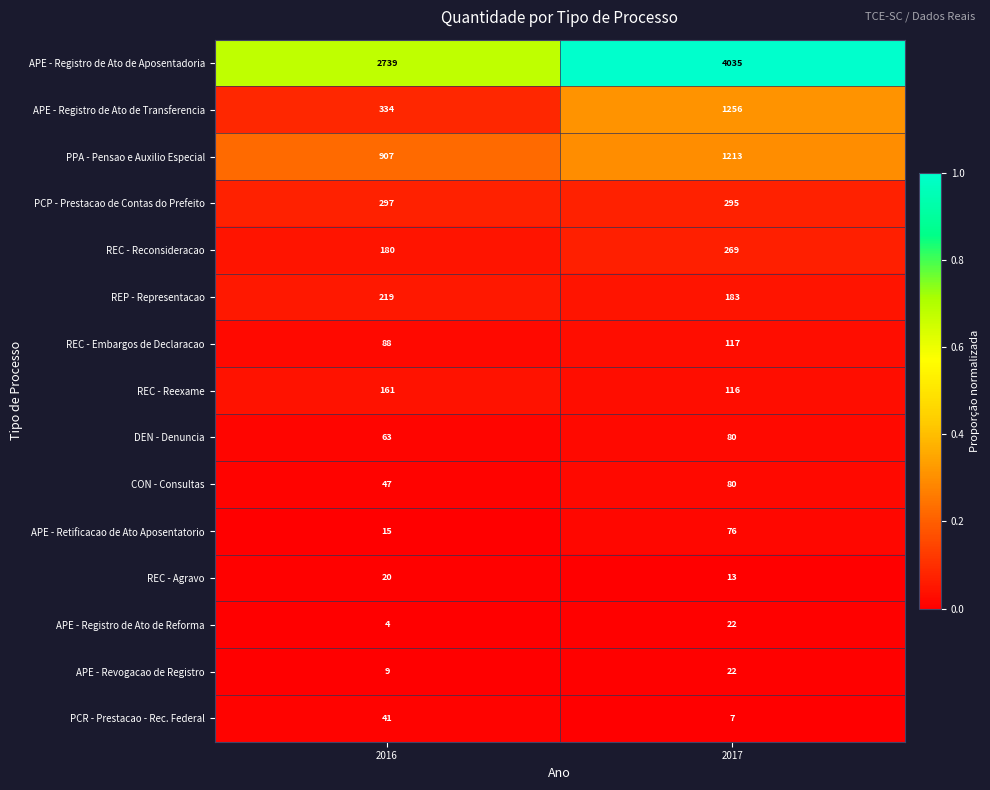

What is the spread (max minus min) of values at 2017?

4028